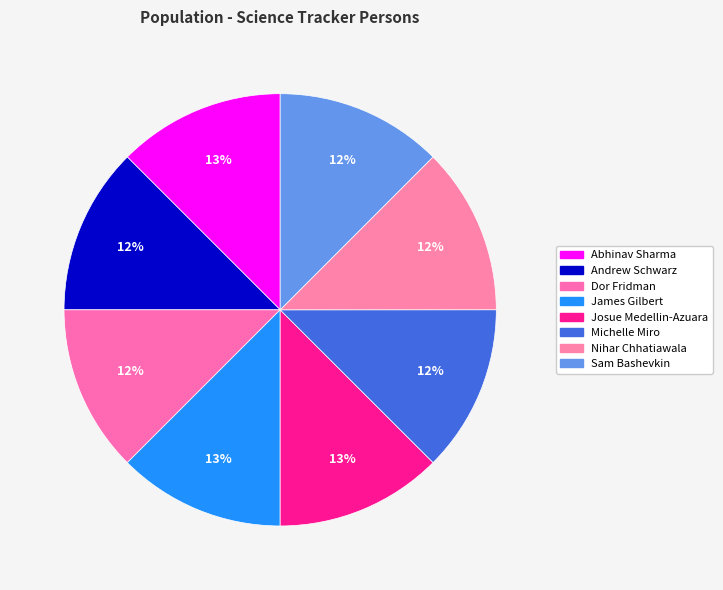

True or false: Michelle Miro accounts for 12% of the total.

True